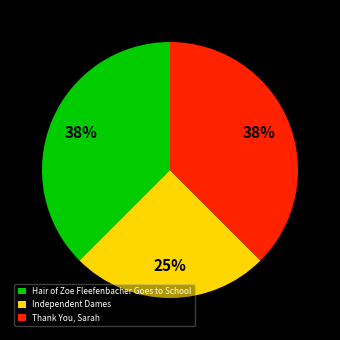

Approximately how many times larger is the value at Independent Dames compared to Hair of Zoe Fleefenbacher Goes to School?

0.7